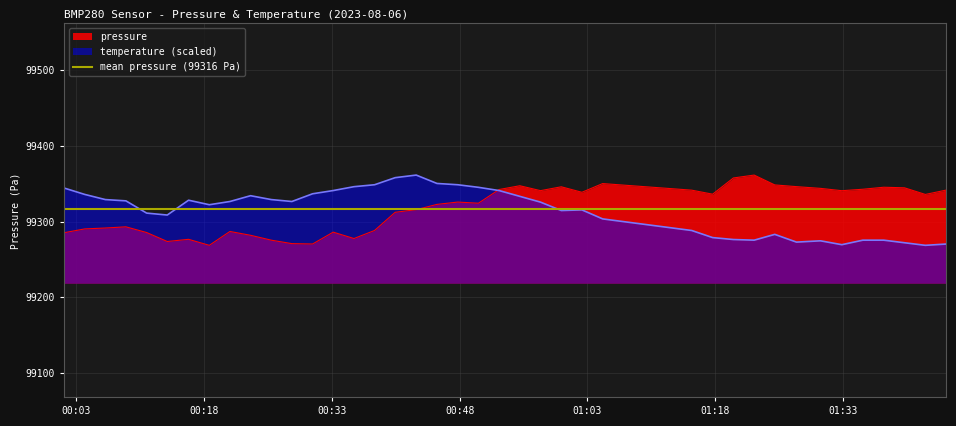

Is it true that pressure equals 99341.4 at 2023-08-06T01:15:14?

True